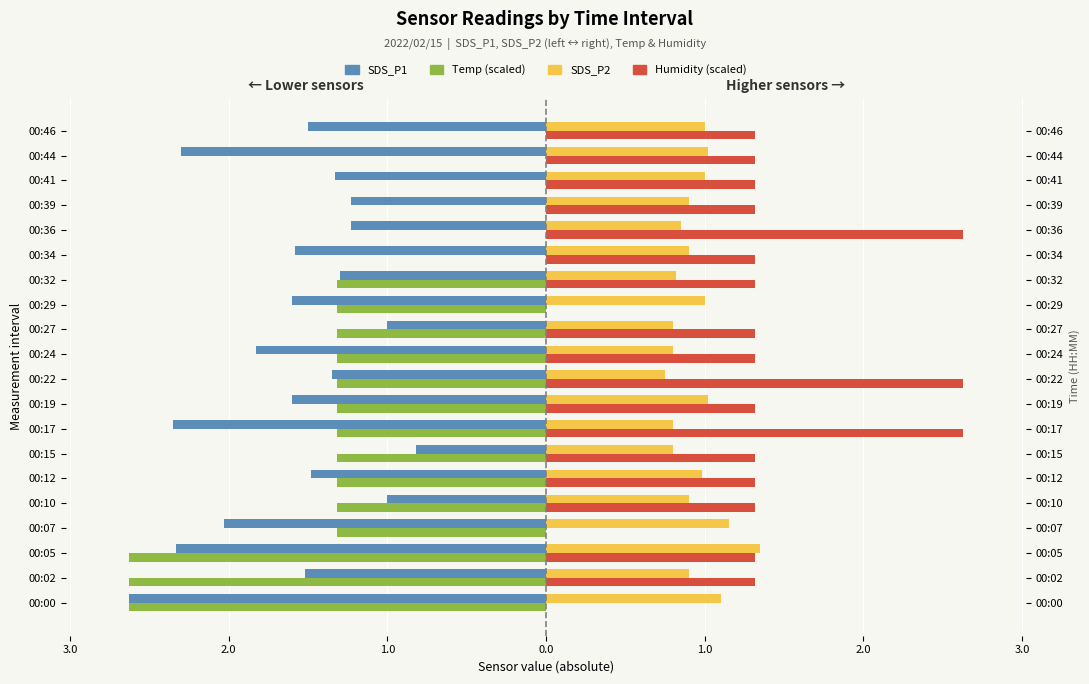

How many data points does each series have?

20